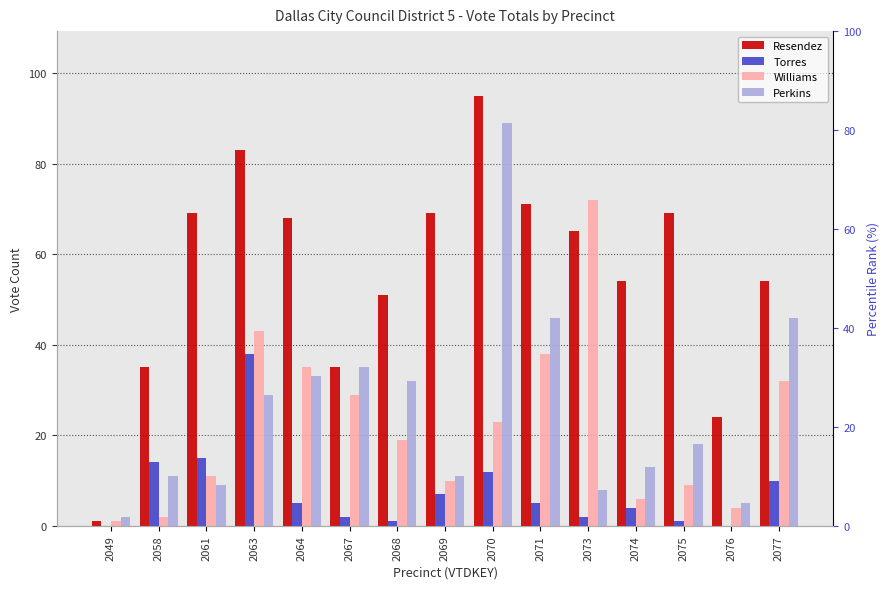

The Resendez series shows 51 at 2068. True or false?

True